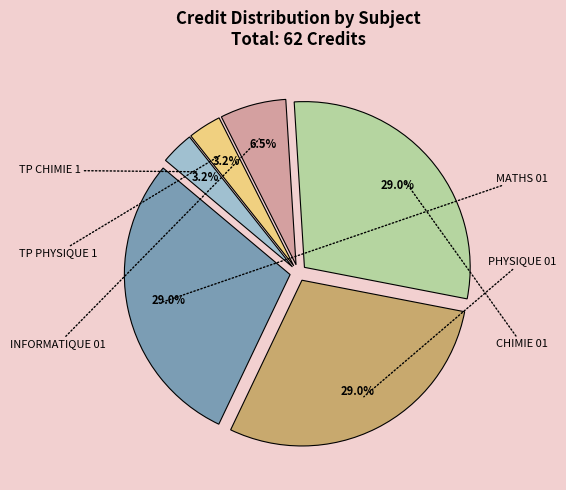

Does any single category account for the majority?

No